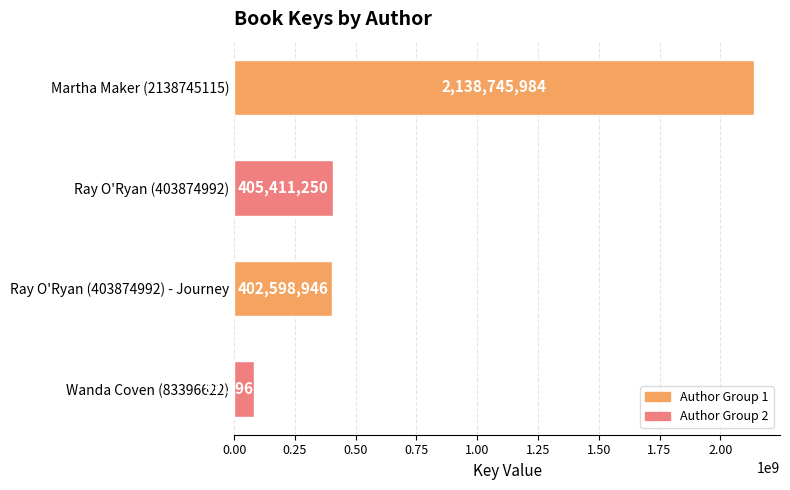

The chart shows a value of 2138745984 at Martha Maker (2138745115). True or false?

True